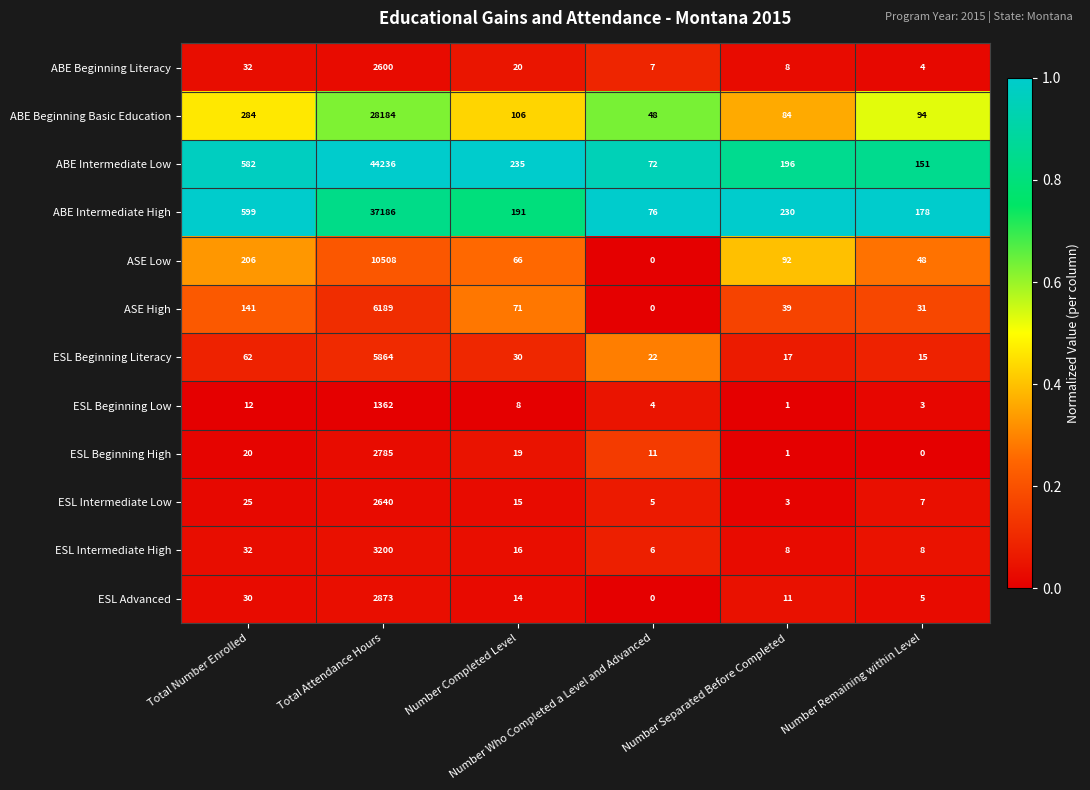

Which series has the largest total across all categories?

ABE Intermediate Low